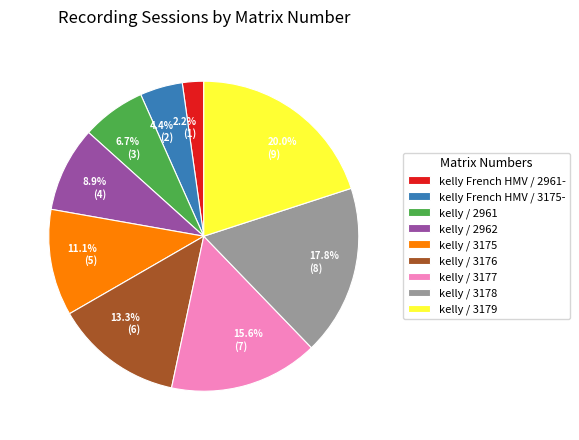

Between kelly French HMV / 2961- and kelly / 3175, which is larger?

kelly / 3175